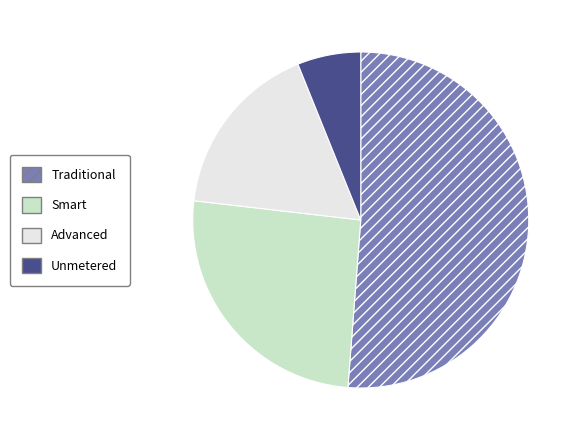

How many slices are in this pie chart?

4